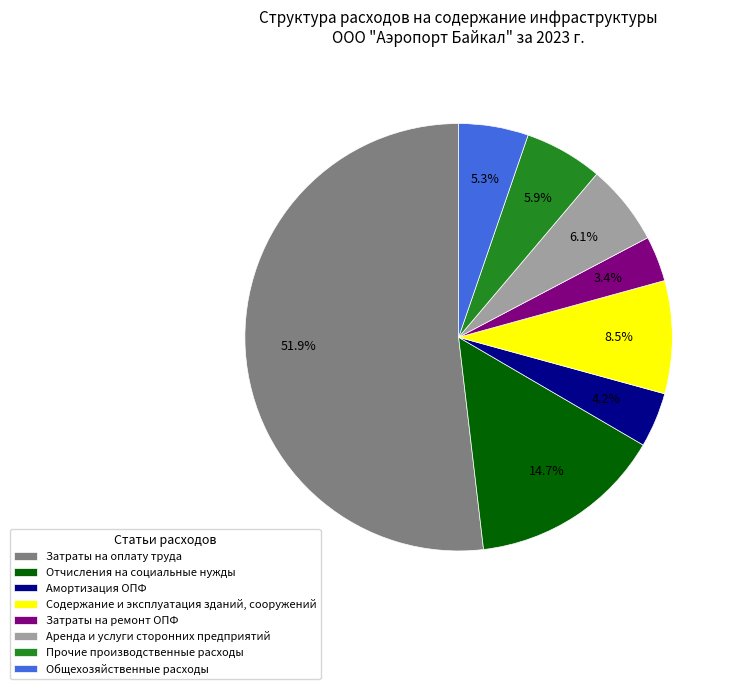

What percentage is the Отчисления на социальные нужды slice, to the nearest percent?

15%